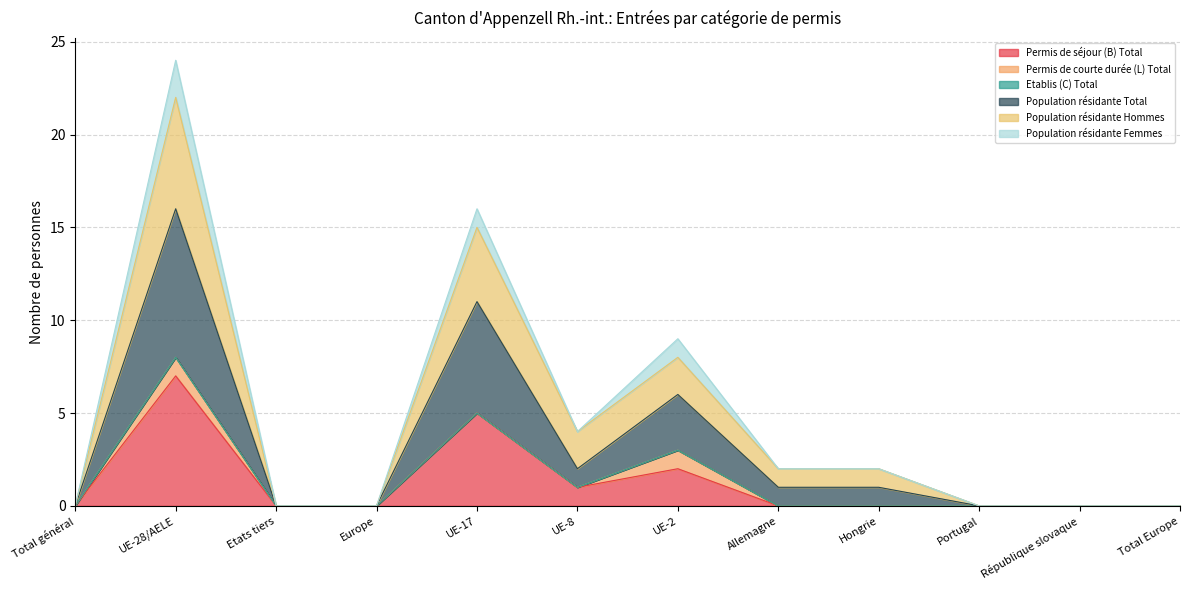

Where is the first local minimum for Permis de séjour (B) Total?

UE-8